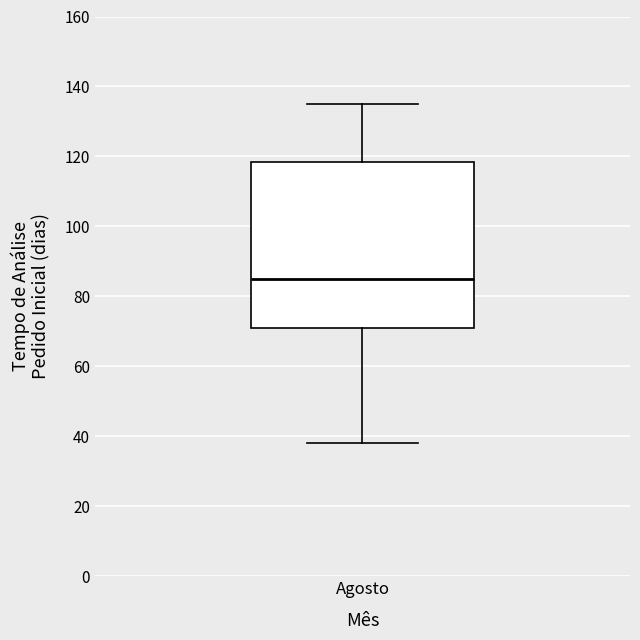

Where is the upper edge of the box for Agosto on the y-axis? The values are not printed on the chart, so give them approximately, as read against the axis.

118